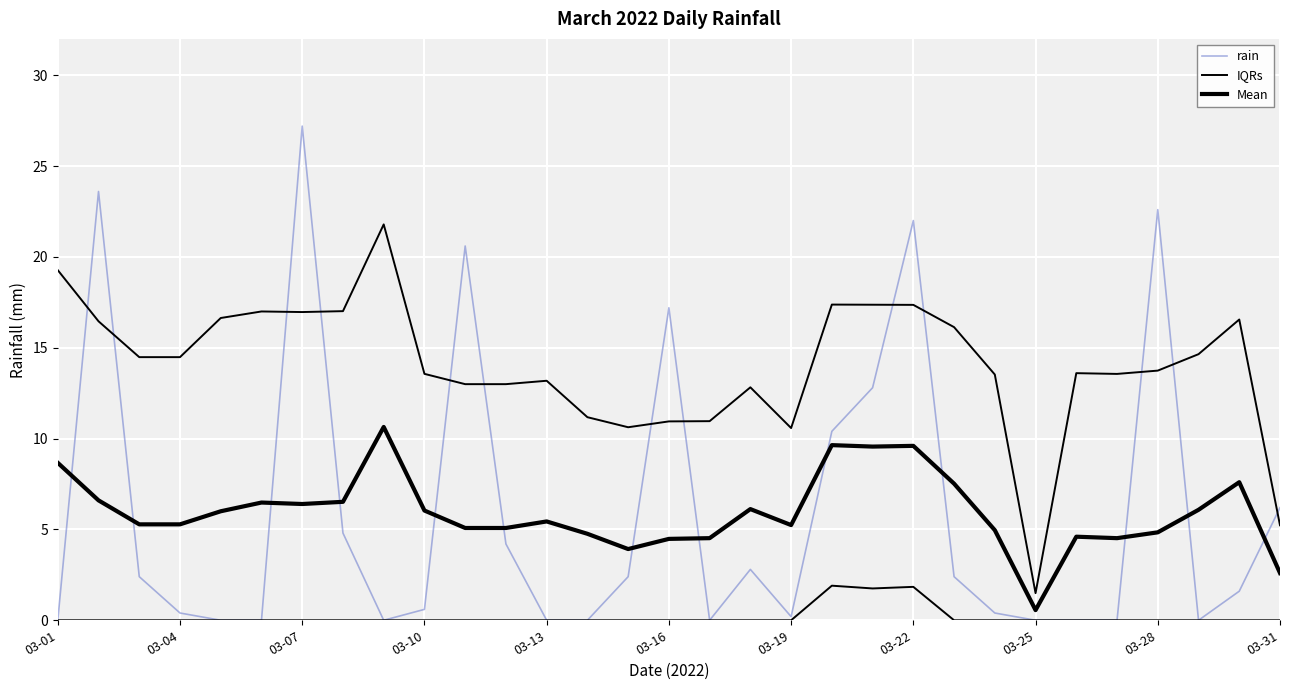

What is the sum of the IQRs values at 16 and 19?

28.3